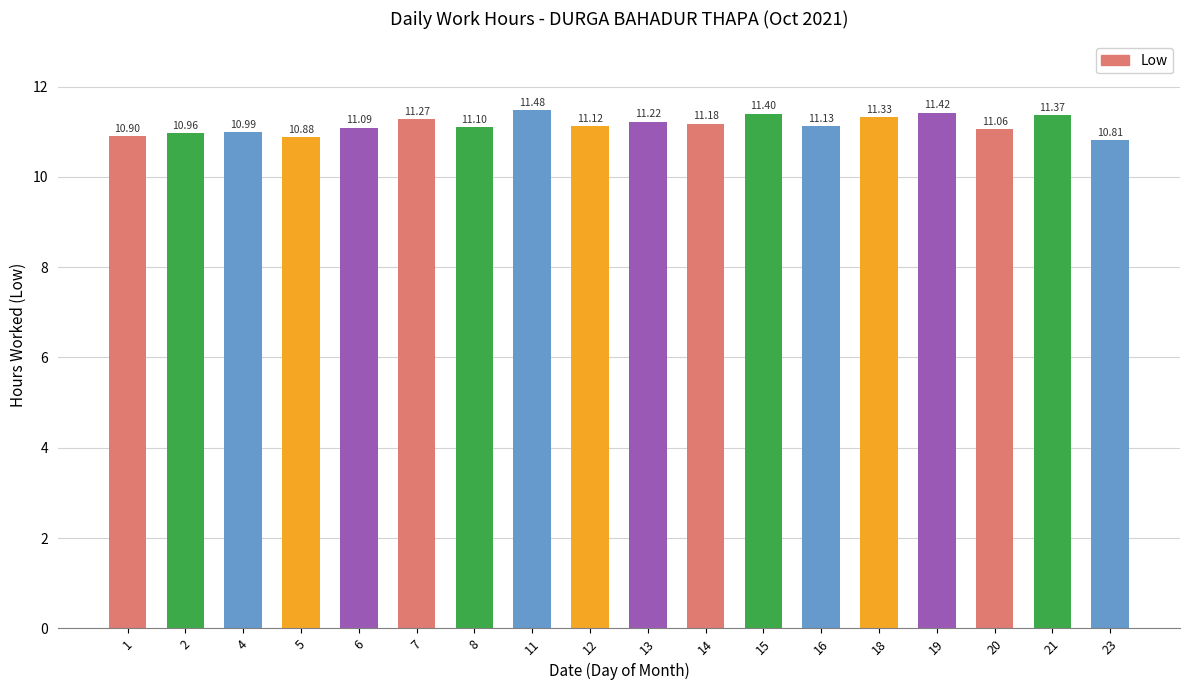

Which label corresponds to the largest value in the chart?

11